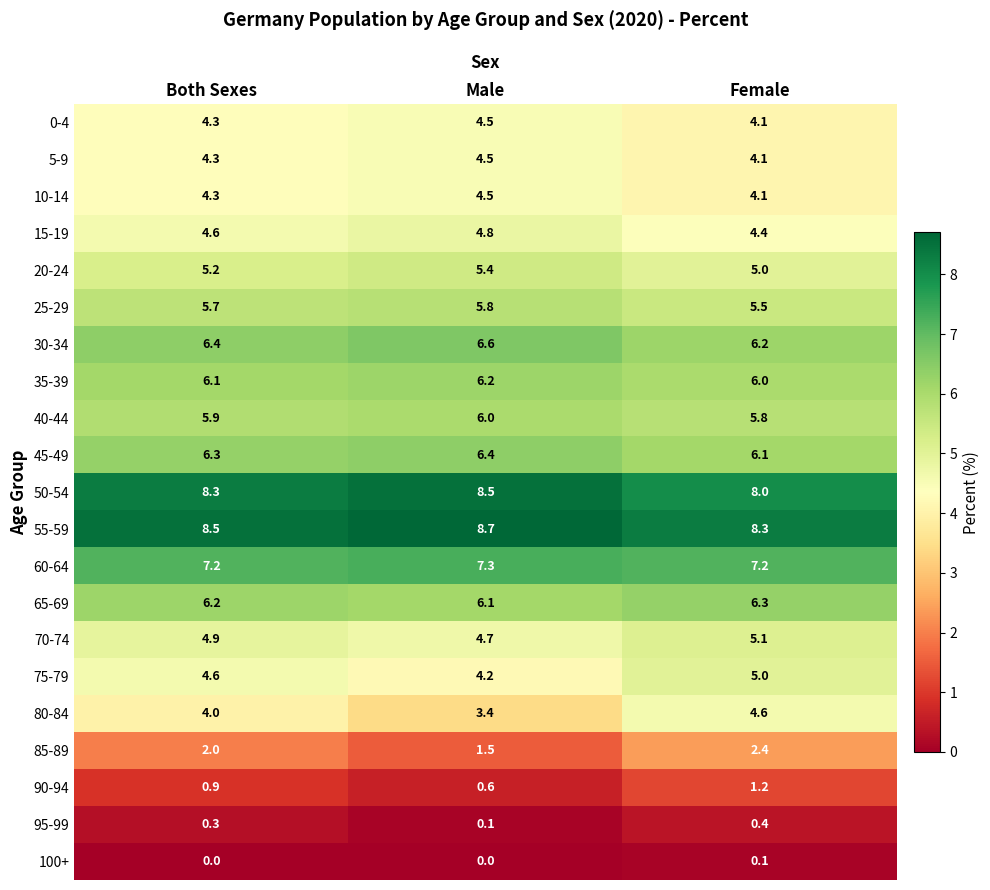

What is the difference between the highest and lowest values at Male?

8.7